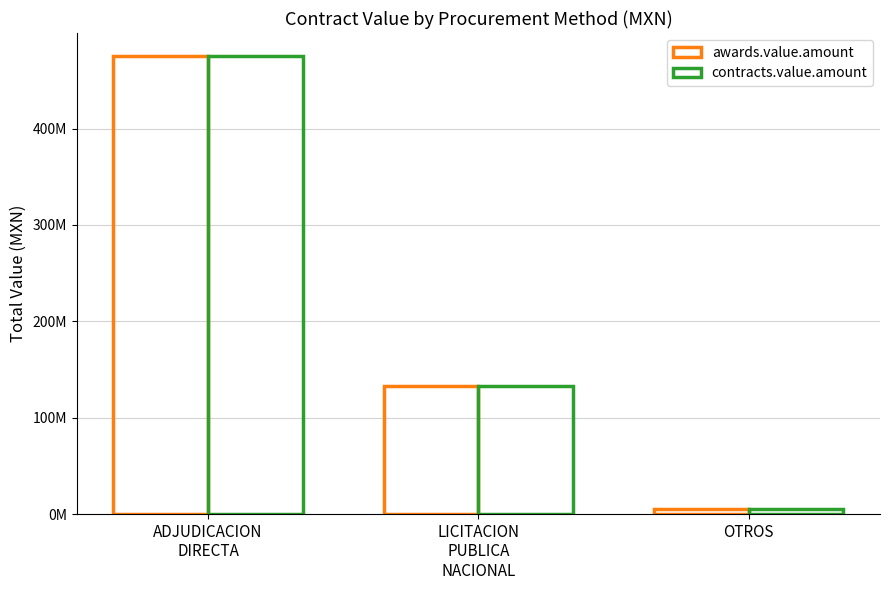

Is the value of contracts.value.amount at LICITACION
PUBLICA
NACIONAL greater than the value of awards.value.amount at OTROS?

Yes